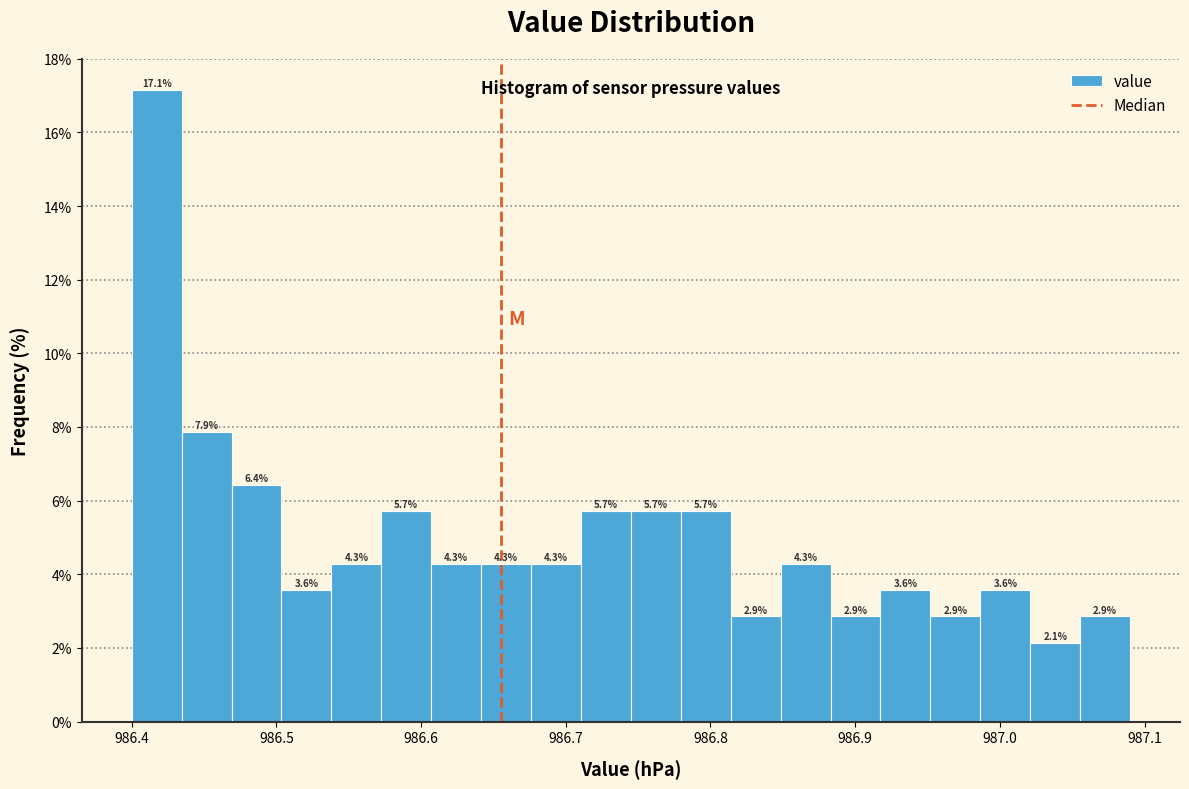

Read against the x-axis, roughly where is the centre of the tallest bar?

986.42